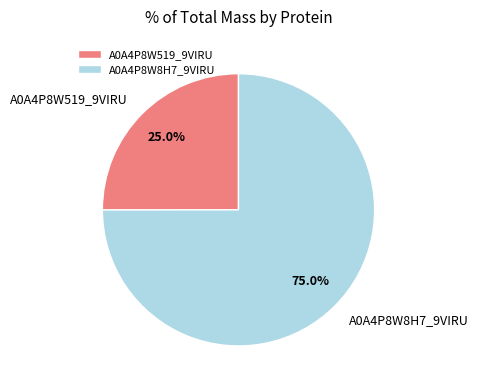

Does any single category account for the majority?

Yes